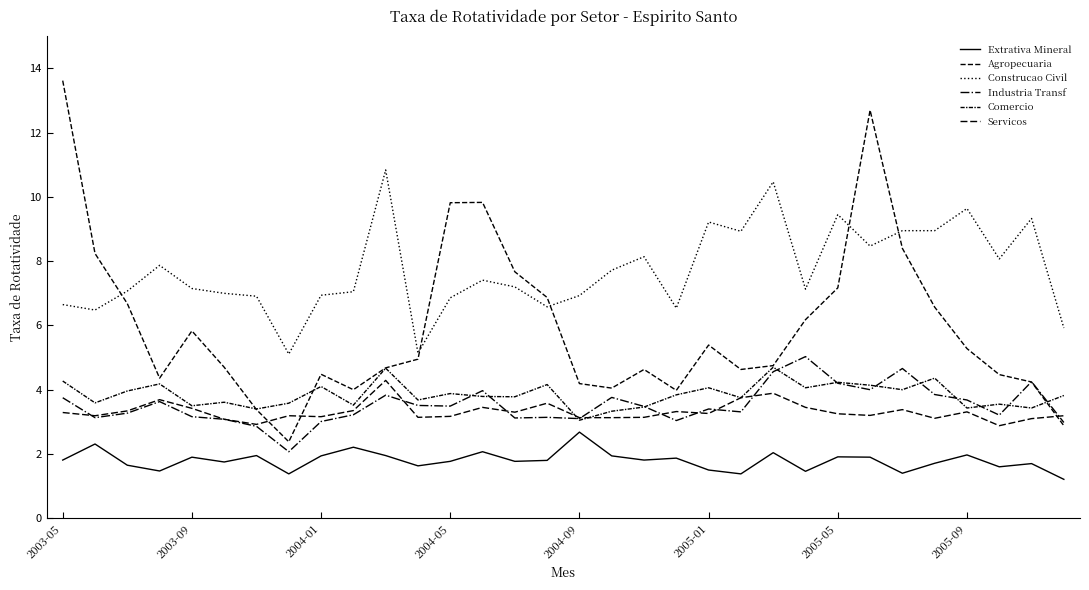

How many lines are shown in the chart?

6